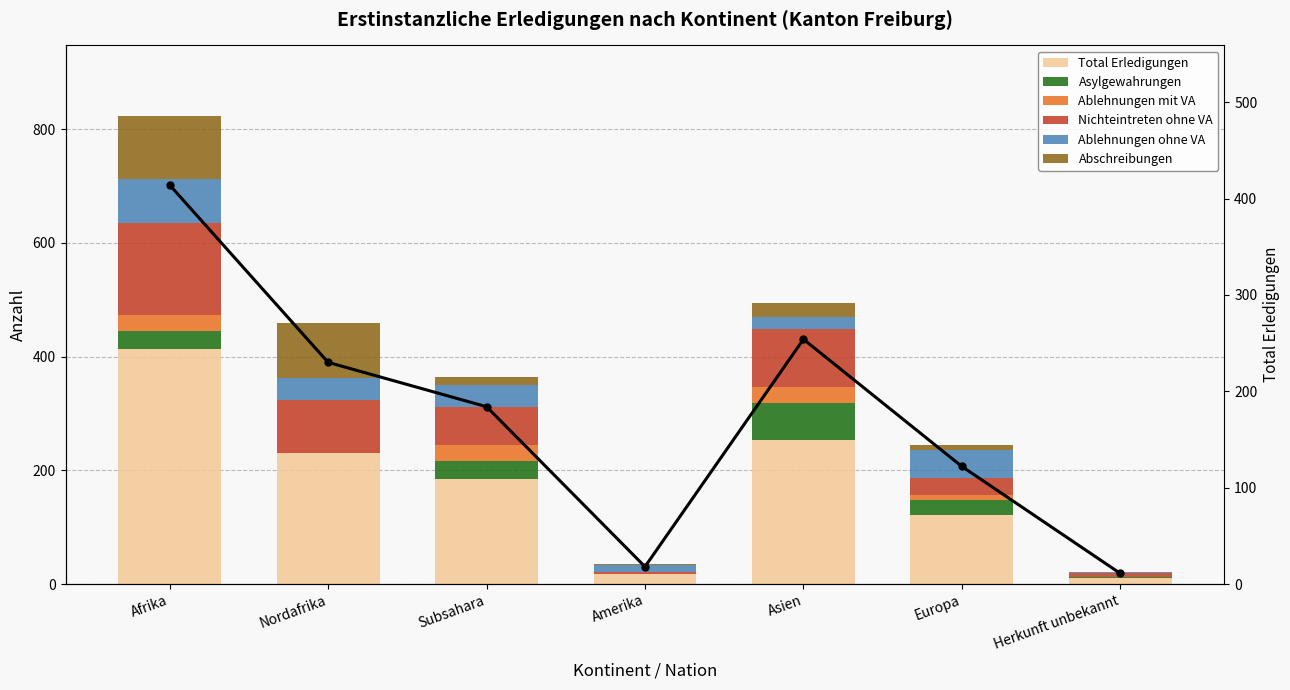

Which label corresponds to the largest value in the chart?

Afrika